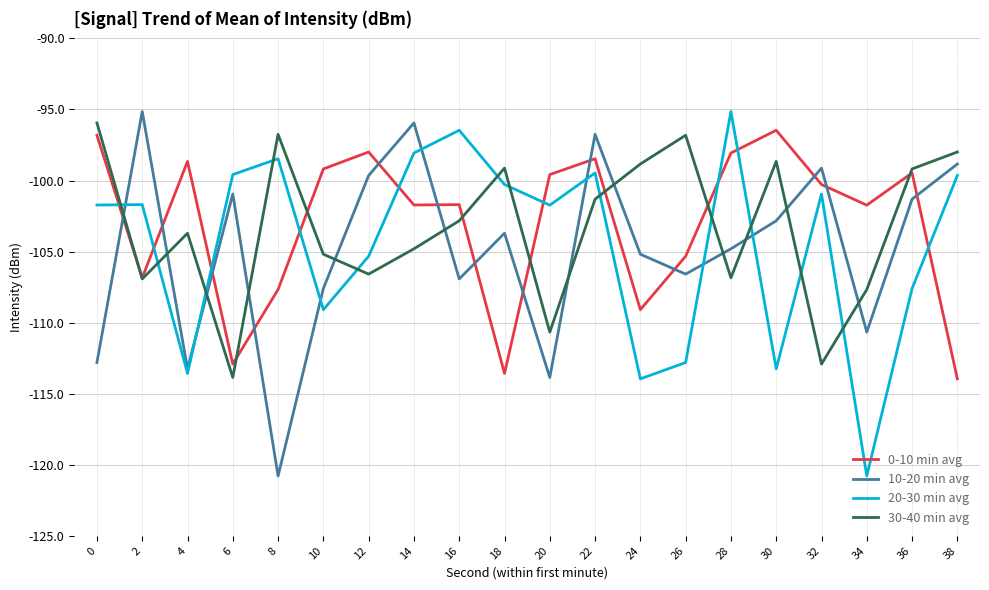

How many lines are shown in the chart?

4